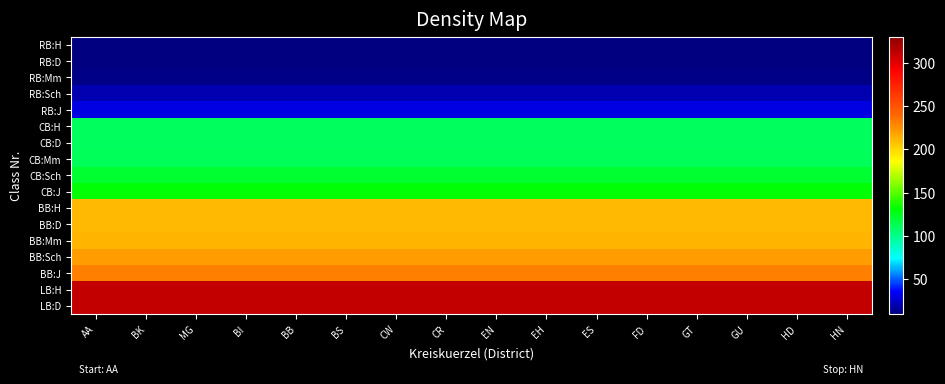

Reading left to right, what are all the values shown in this chart?

RB:H: AA=10	BK=10	MG=10	BI=10	BB=10	BS=10	CW=10	CR=10	EN=10	EH=10	ES=10	FD=10	GT=10	GU=10	HD=10	HN=10
RB:D: AA=11	BK=11	MG=11	BI=11	BB=11	BS=11	CW=11	CR=11	EN=11	EH=11	ES=11	FD=11	GT=11	GU=11	HD=11	HN=11
RB:Mm: AA=12	BK=12	MG=12	BI=12	BB=12	BS=12	CW=12	CR=12	EN=12	EH=12	ES=12	FD=12	GT=12	GU=12	HD=12	HN=12
RB:Sch: AA=20	BK=20	MG=20	BI=20	BB=20	BS=20	CW=20	CR=20	EN=20	EH=20	ES=20	FD=20	GT=20	GU=20	HD=20	HN=20
RB:J: AA=30	BK=30	MG=30	BI=30	BB=30	BS=30	CW=30	CR=30	EN=30	EH=30	ES=30	FD=30	GT=30	GU=30	HD=30	HN=30
CB:H: AA=110	BK=110	MG=110	BI=110	BB=110	BS=110	CW=110	CR=110	EN=110	EH=110	ES=110	FD=110	GT=110	GU=110	HD=110	HN=110
CB:D: AA=111	BK=111	MG=111	BI=111	BB=111	BS=111	CW=111	CR=111	EN=111	EH=111	ES=111	FD=111	GT=111	GU=111	HD=111	HN=111
CB:Mm: AA=112	BK=112	MG=112	BI=112	BB=112	BS=112	CW=112	CR=112	EN=112	EH=112	ES=112	FD=112	GT=112	GU=112	HD=112	HN=112
CB:Sch: AA=120	BK=120	MG=120	BI=120	BB=120	BS=120	CW=120	CR=120	EN=120	EH=120	ES=120	FD=120	GT=120	GU=120	HD=120	HN=120
CB:J: AA=130	BK=130	MG=130	BI=130	BB=130	BS=130	CW=130	CR=130	EN=130	EH=130	ES=130	FD=130	GT=130	GU=130	HD=130	HN=130
BB:H: AA=210	BK=210	MG=210	BI=210	BB=210	BS=210	CW=210	CR=210	EN=210	EH=210	ES=210	FD=210	GT=210	GU=210	HD=210	HN=210
BB:D: AA=211	BK=211	MG=211	BI=211	BB=211	BS=211	CW=211	CR=211	EN=211	EH=211	ES=211	FD=211	GT=211	GU=211	HD=211	HN=211
BB:Mm: AA=212	BK=212	MG=212	BI=212	BB=212	BS=212	CW=212	CR=212	EN=212	EH=212	ES=212	FD=212	GT=212	GU=212	HD=212	HN=212
BB:Sch: AA=220	BK=220	MG=220	BI=220	BB=220	BS=220	CW=220	CR=220	EN=220	EH=220	ES=220	FD=220	GT=220	GU=220	HD=220	HN=220
BB:J: AA=230	BK=230	MG=230	BI=230	BB=230	BS=230	CW=230	CR=230	EN=230	EH=230	ES=230	FD=230	GT=230	GU=230	HD=230	HN=230
LB:H: AA=310	BK=310	MG=310	BI=310	BB=310	BS=310	CW=310	CR=310	EN=310	EH=310	ES=310	FD=310	GT=310	GU=310	HD=310	HN=310
LB:D: AA=311	BK=311	MG=311	BI=311	BB=311	BS=311	CW=311	CR=311	EN=311	EH=311	ES=311	FD=311	GT=311	GU=311	HD=311	HN=311